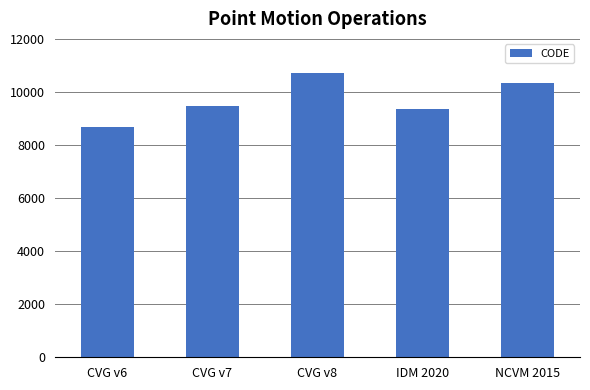

What is the difference between the values at CVG v7 and CVG v8?

1224